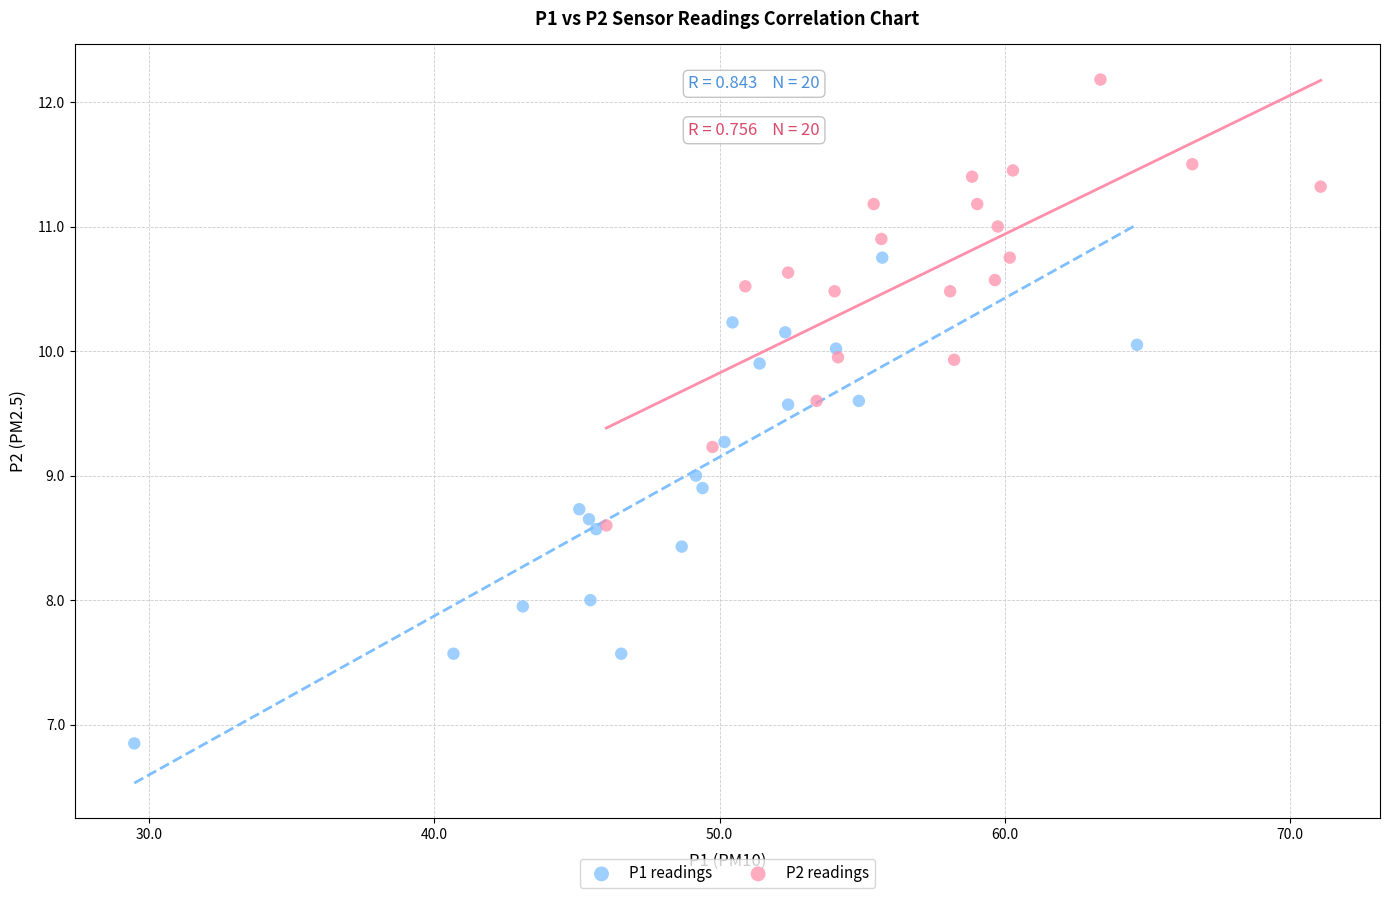

Which series contains the lowest Y value?

P1 readings